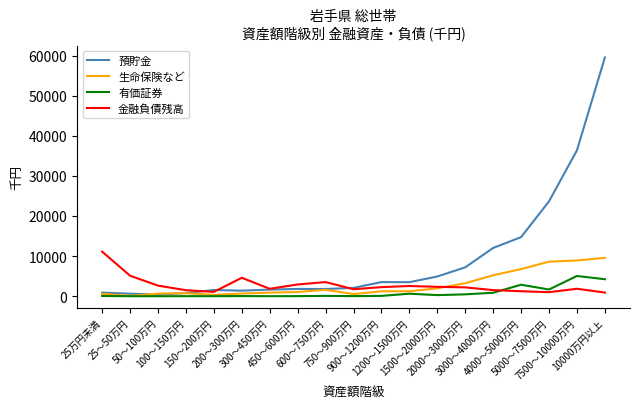

Is the value of 金融負債残高 at 25万円未満 greater than the value of 預貯金 at 5000～7500万円?

No